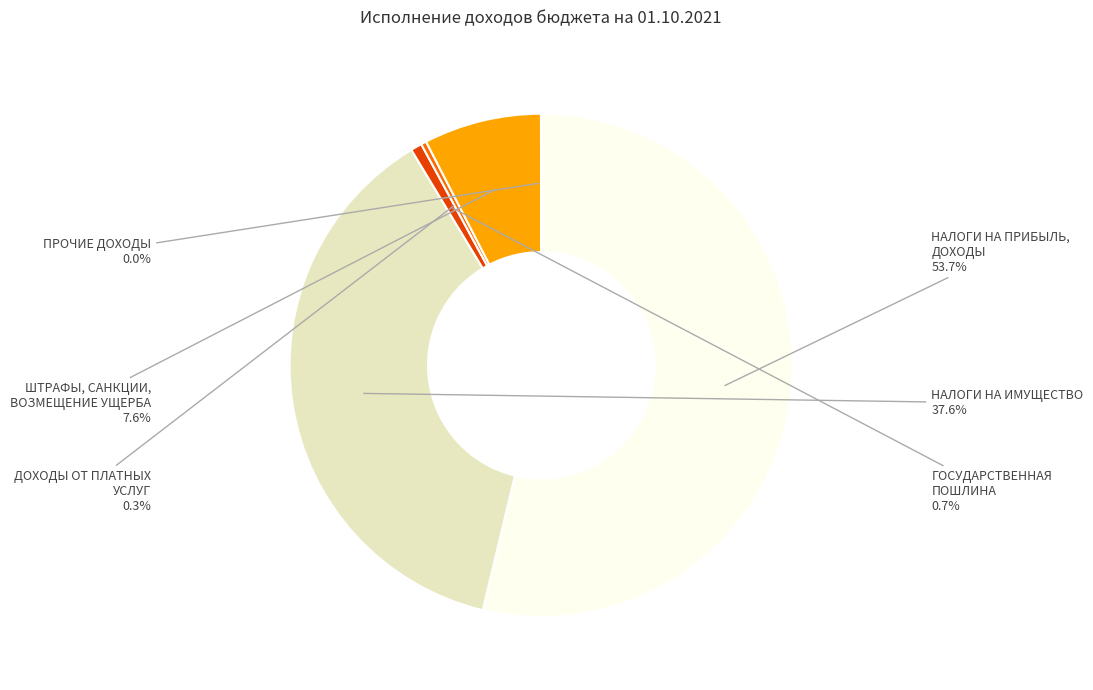

The НАЛОГИ НА ИМУЩЕСТВО slice represents 52% of the pie. True or false?

False